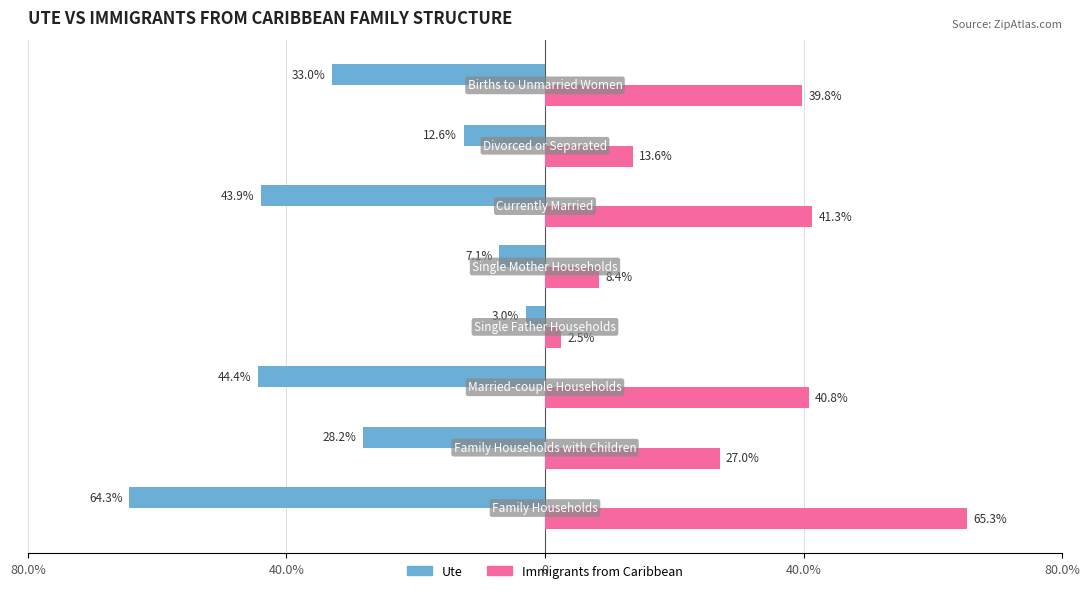

At how many categories does at least one series exceed 59?

1